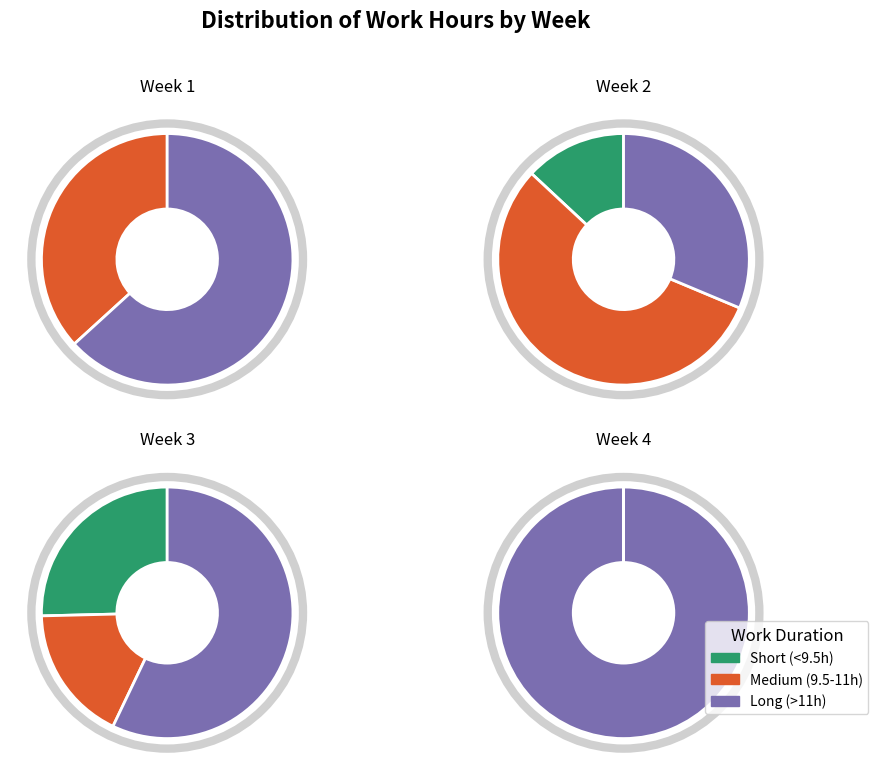

Is it true that 27 is 13% of the pie?

False